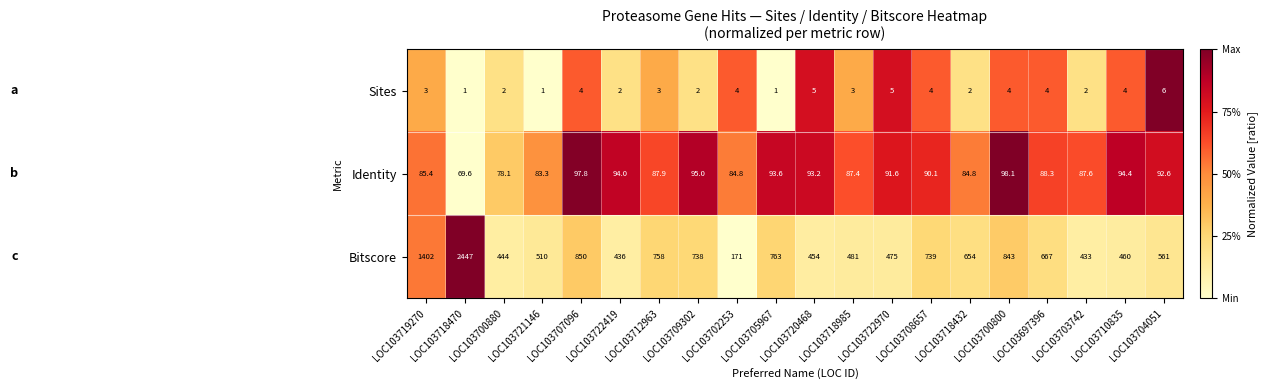

True or false: Sites has a value of 5.8 at LOC103697396.

False